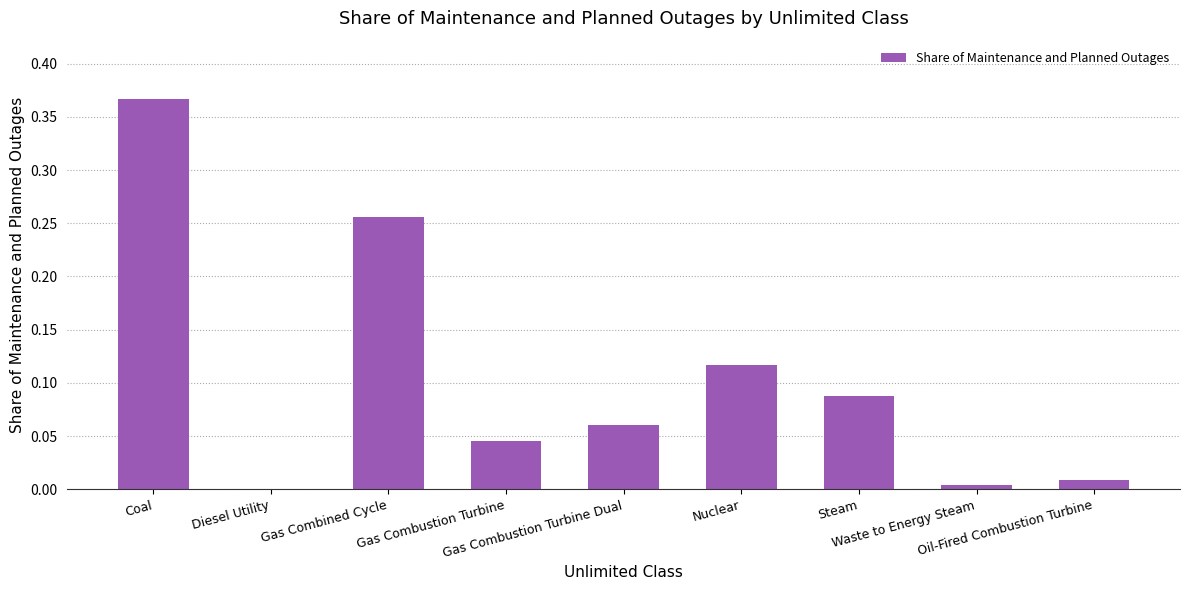

What is the sum of all values?

0.9